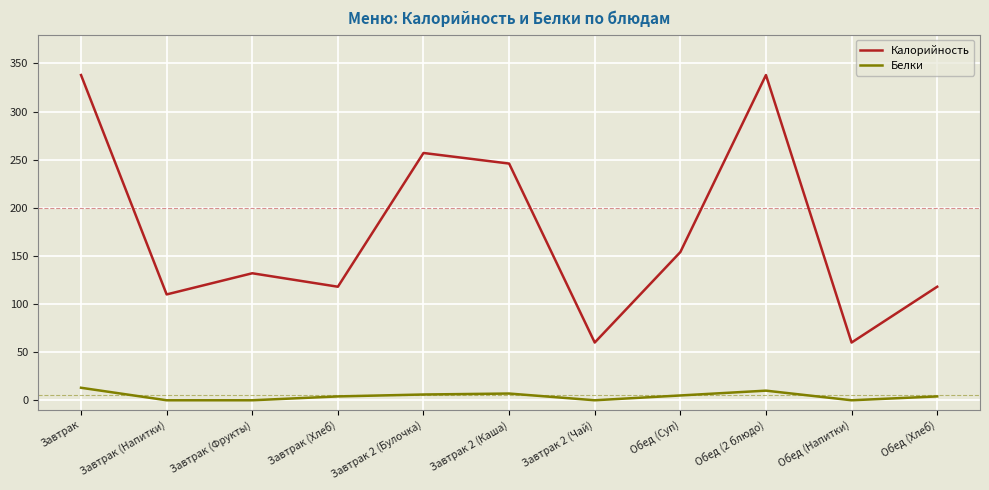

At Обед (Хлеб), list the series in order from smallest to largest.

Белки, Калорийность